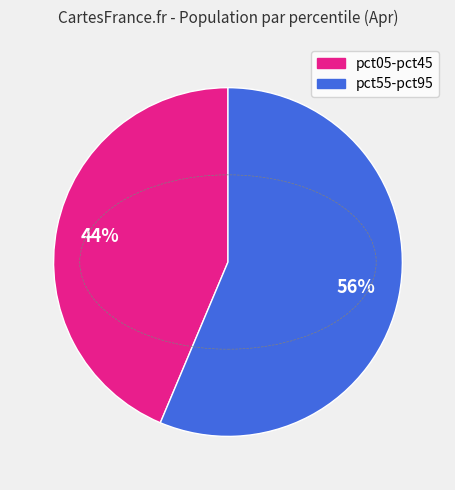

Does any single category account for the majority?

Yes